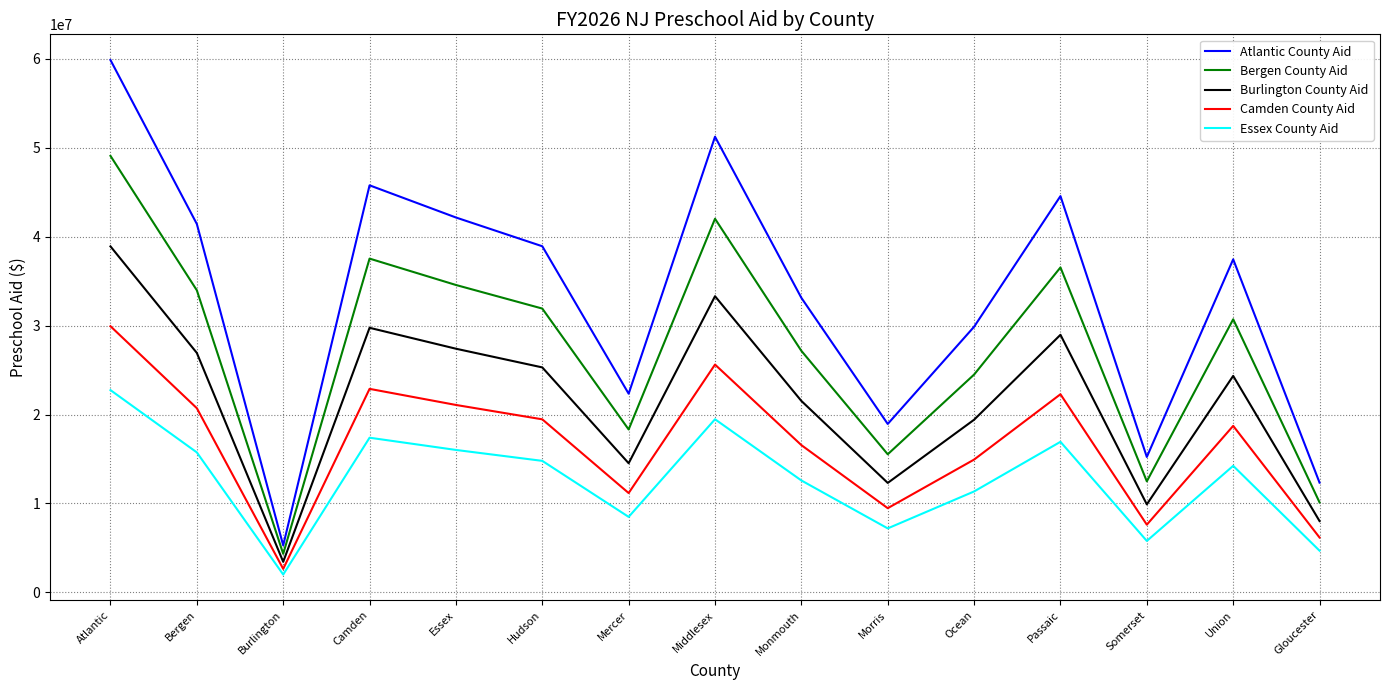

The value of Essex County Aid at Atlantic is 40631545.9. True or false?

False